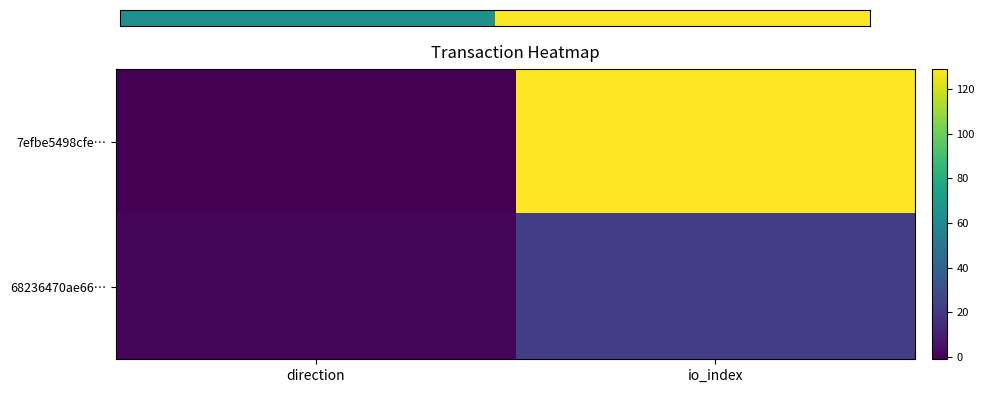

Which label corresponds to the smallest value in the chart?

direction